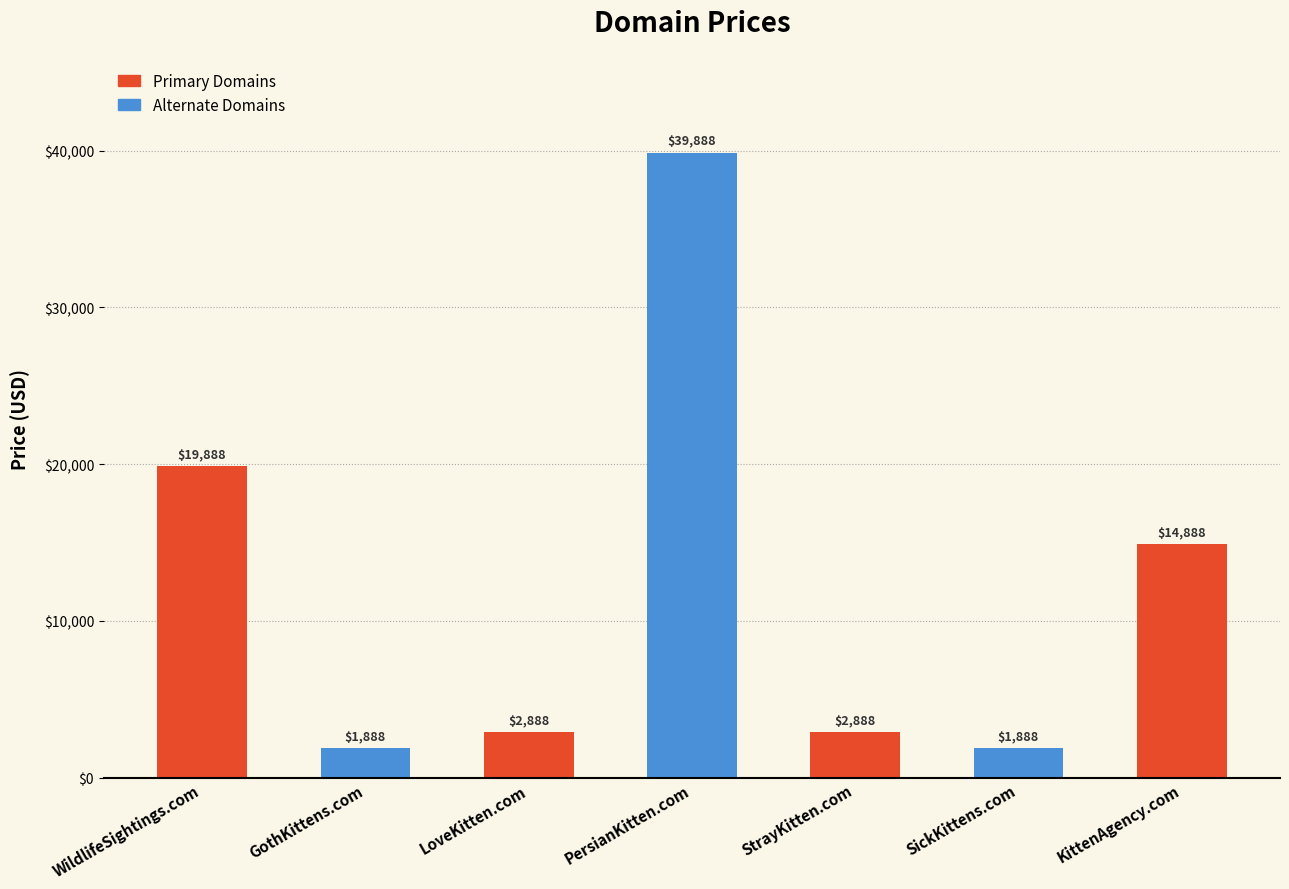

What is the difference between the maximum and minimum values?

38000